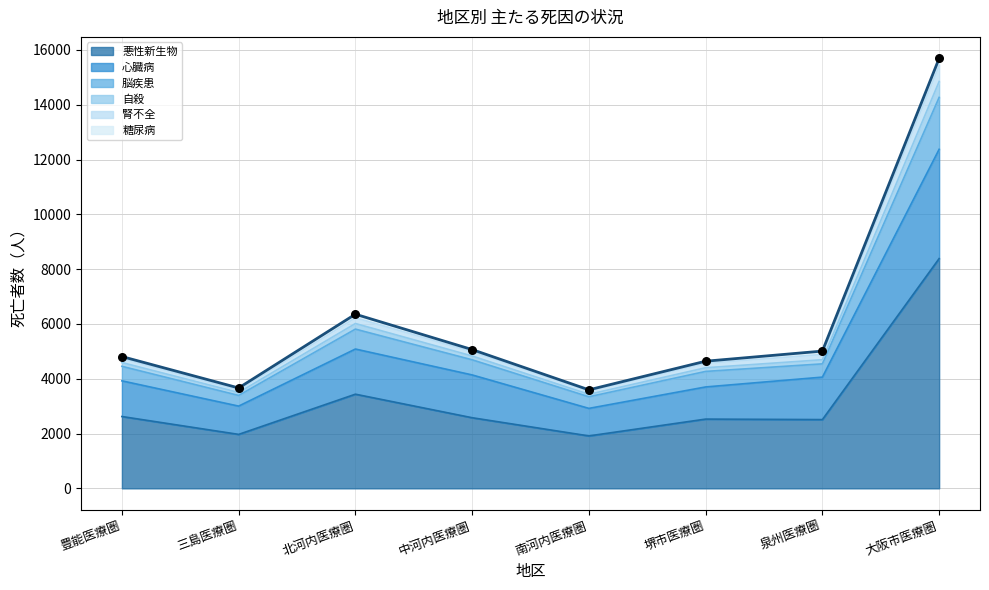

Which has a higher value, 大阪市医療圏 or 三島医療圏?

大阪市医療圏